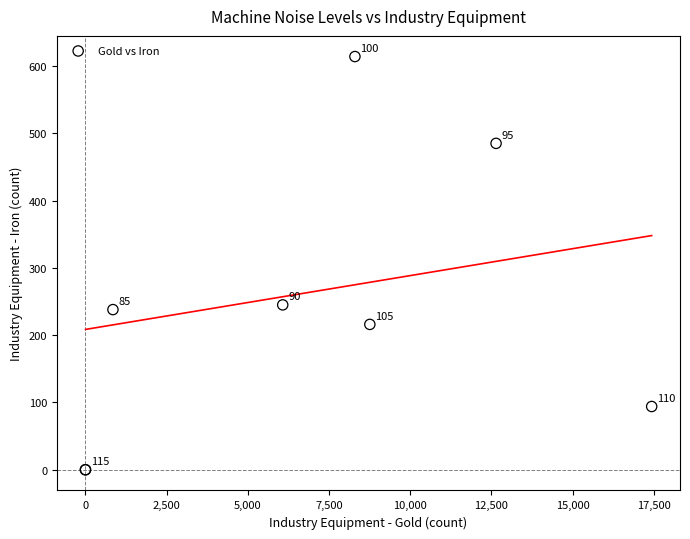

What Y value in the scatter plot is closest to 307?

245